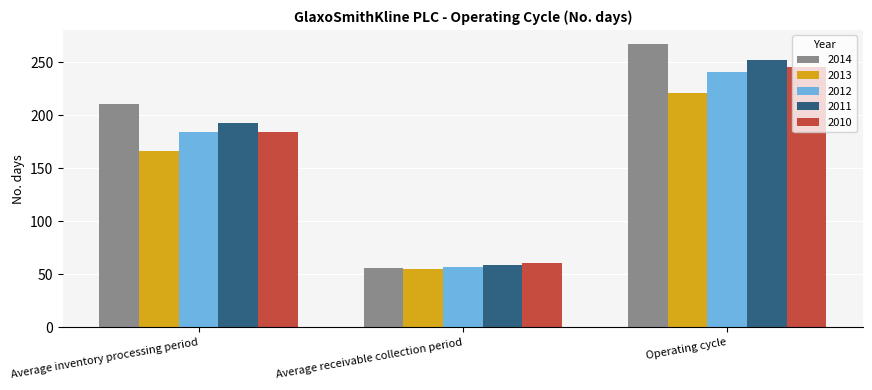

Which category has the highest value in the 2013 series?

Operating cycle